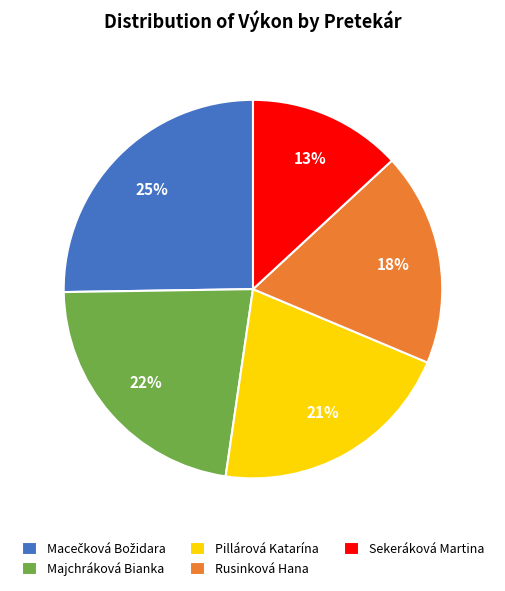

Which slice is the smallest?

Sekeráková Martina